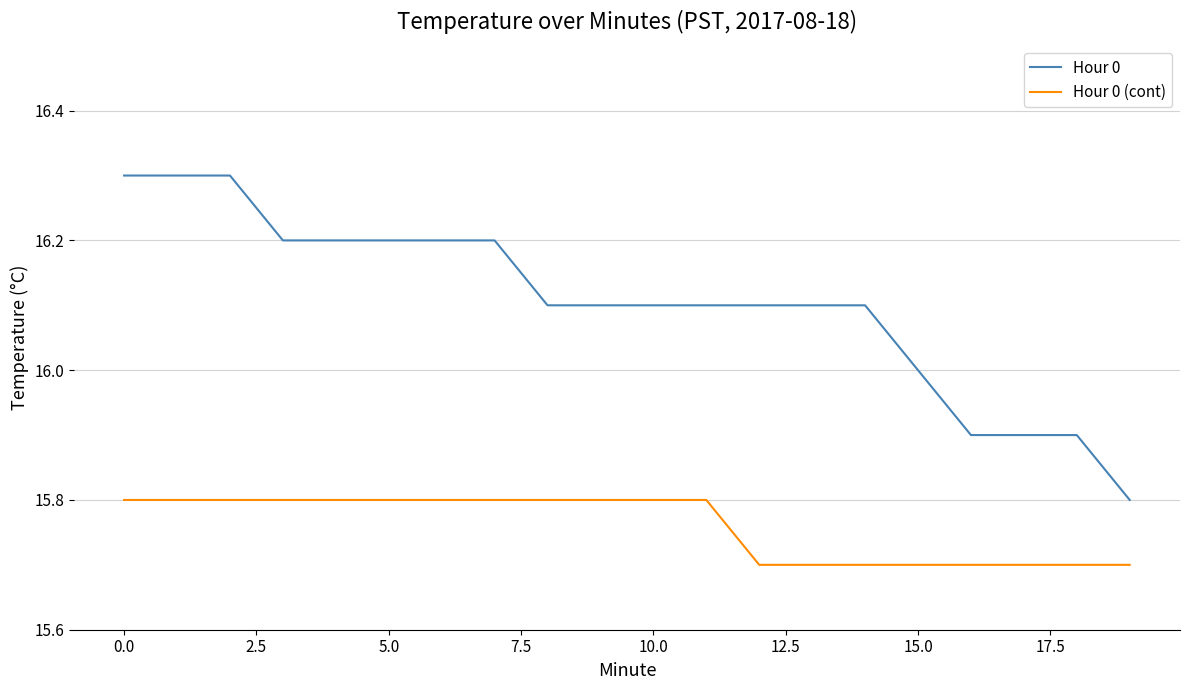

Which series has the largest range (max minus min)?

Hour 0